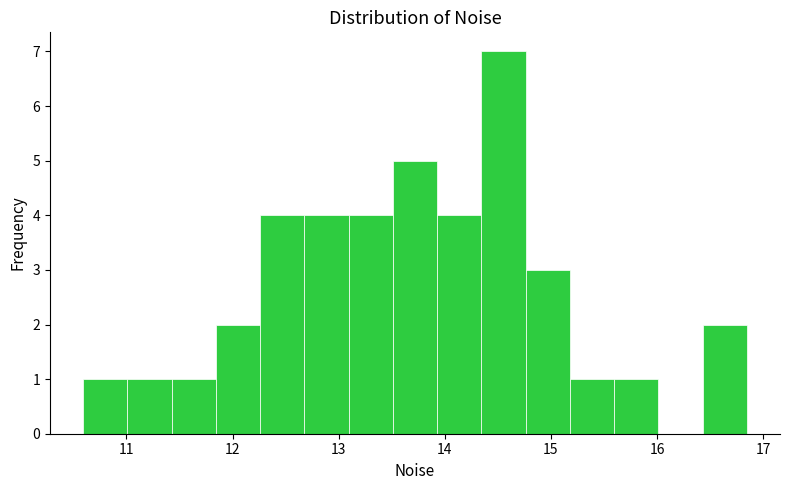

How tall is the bar that spans 13.9 to 14.3 on the x-axis? Neither the bar edges nor the heights are printed on the chart, so give them approximately, as read against the axes.

4